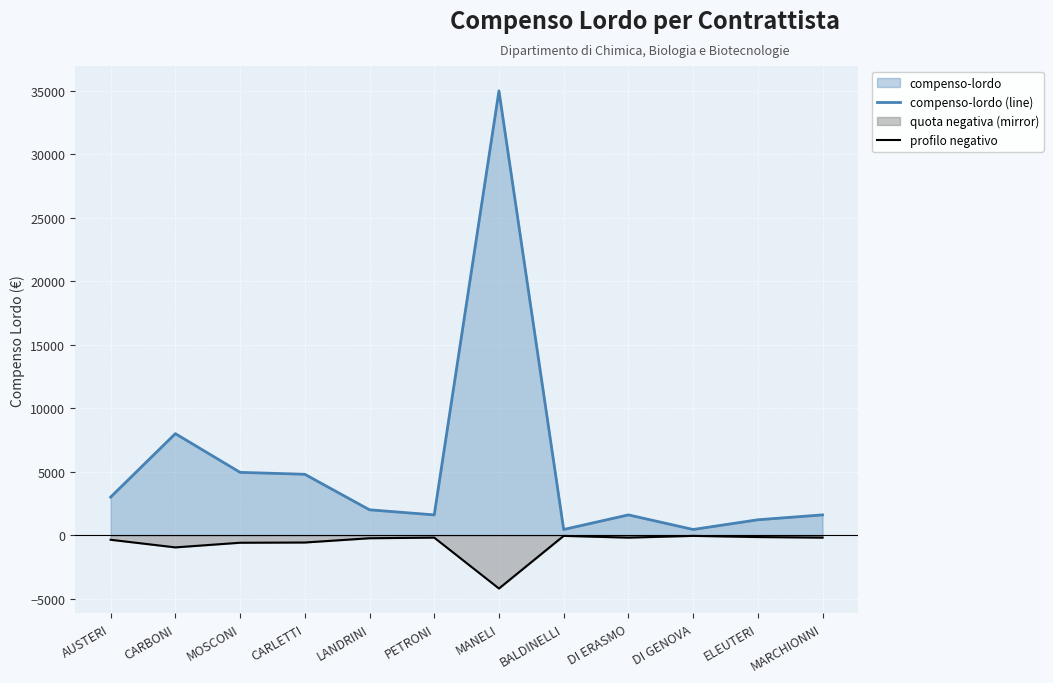

What is the label of the 9th point from the left?

DI ERASMO